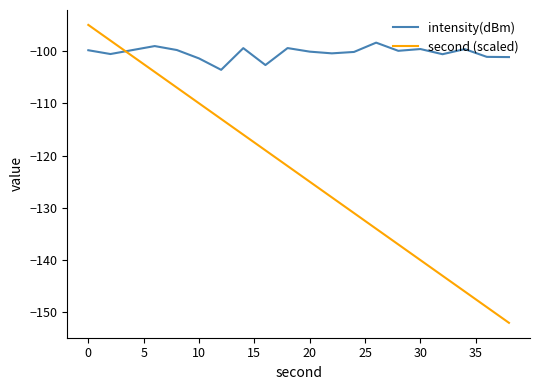

Which series has the largest total across all categories?

intensity(dBm)